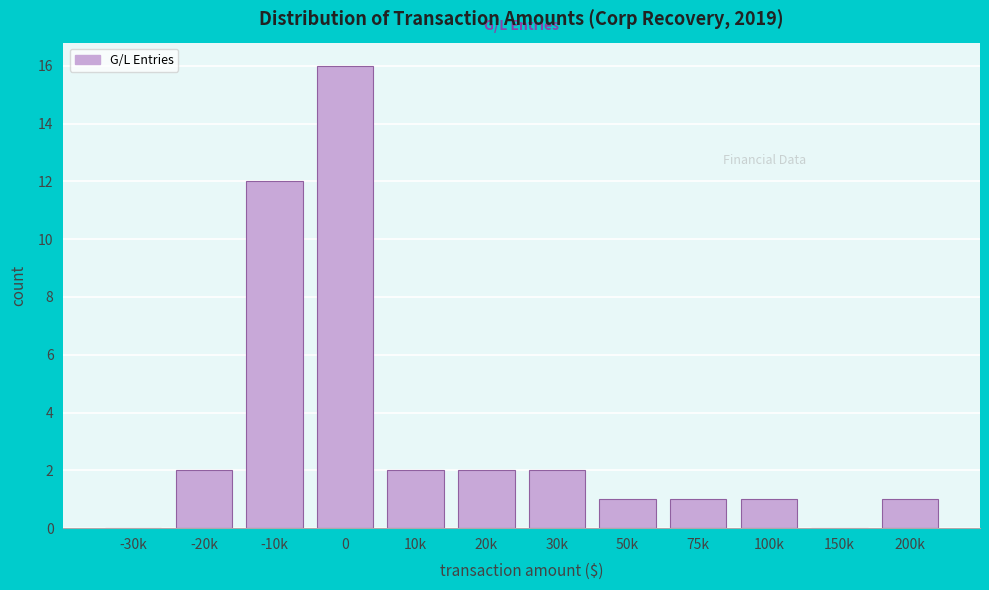

Reading left to right, transcribe all the data shown in this chart.

-30k=0	-20k=2	-10k=12	0=16	10k=2	20k=2	30k=2	50k=1	75k=1	100k=1	150k=0	200k=1